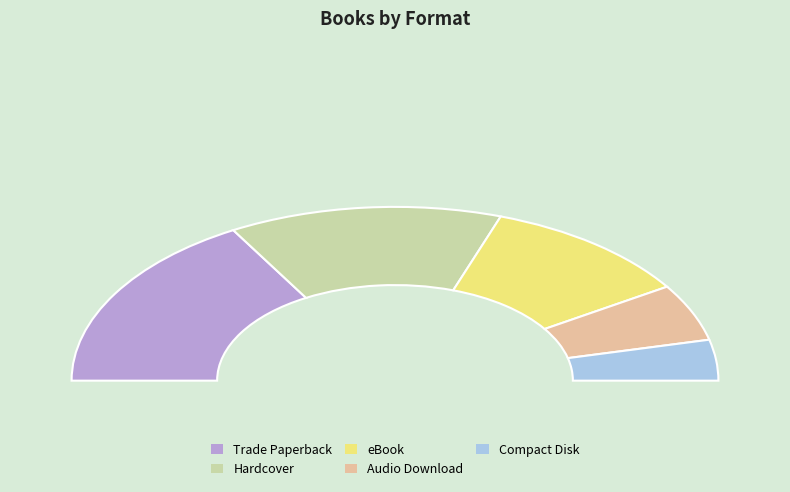

How much of the chart is everything except Audio Download?

89.4%